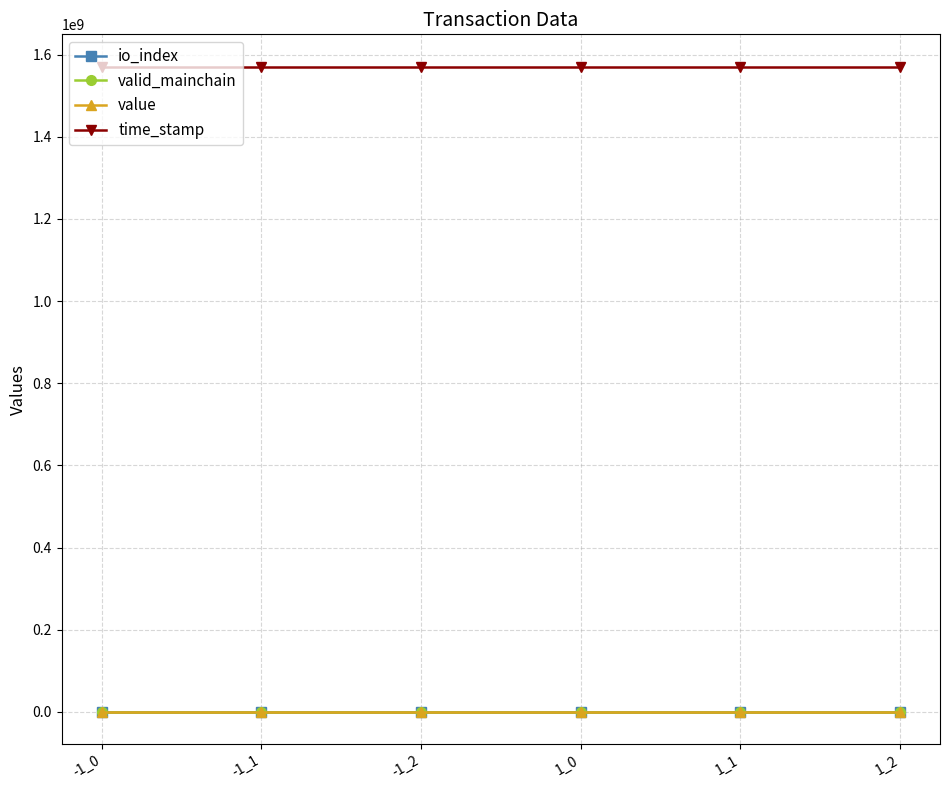

What is the sum of all valid_mainchain values?

6.0